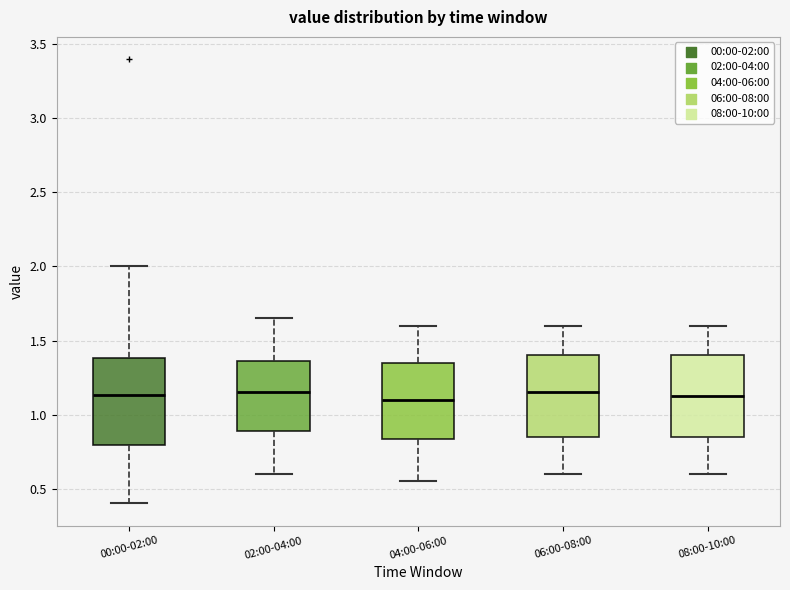

Reading left to right, read every box against the y-axis: the position of its median line, the range the box covers, and the ends of its whiskers. The values are not printed on the chart, so give them approximately, as read against the axis.

00:00-02:00: median 1.15, box 0.80 to 1.40, whiskers 0.40 to 2.00
02:00-04:00: median 1.15, box 0.90 to 1.35, whiskers 0.60 to 1.65
04:00-06:00: median 1.10, box 0.85 to 1.35, whiskers 0.55 to 1.60
06:00-08:00: median 1.15, box 0.85 to 1.40, whiskers 0.60 to 1.60
08:00-10:00: median 1.15, box 0.85 to 1.40, whiskers 0.60 to 1.60